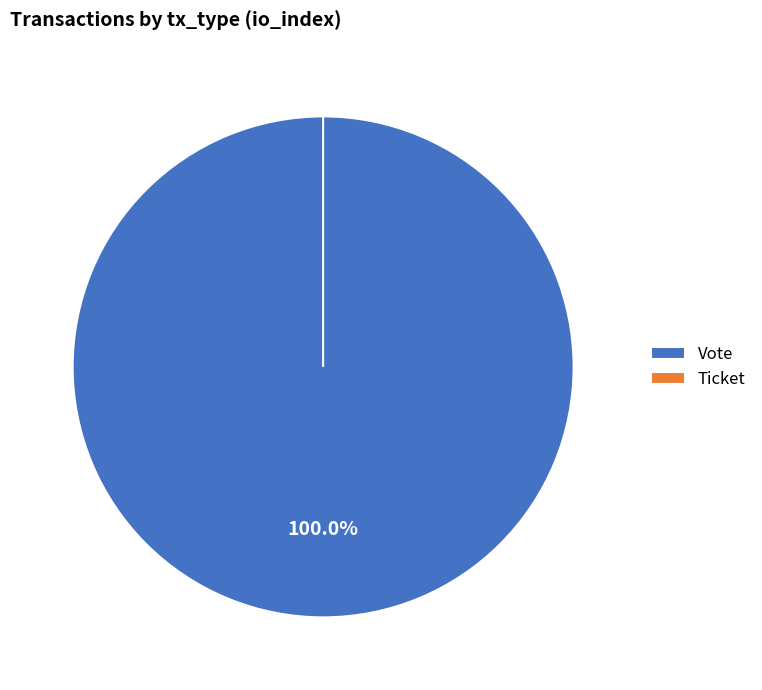

Is Vote the majority of the pie?

Yes